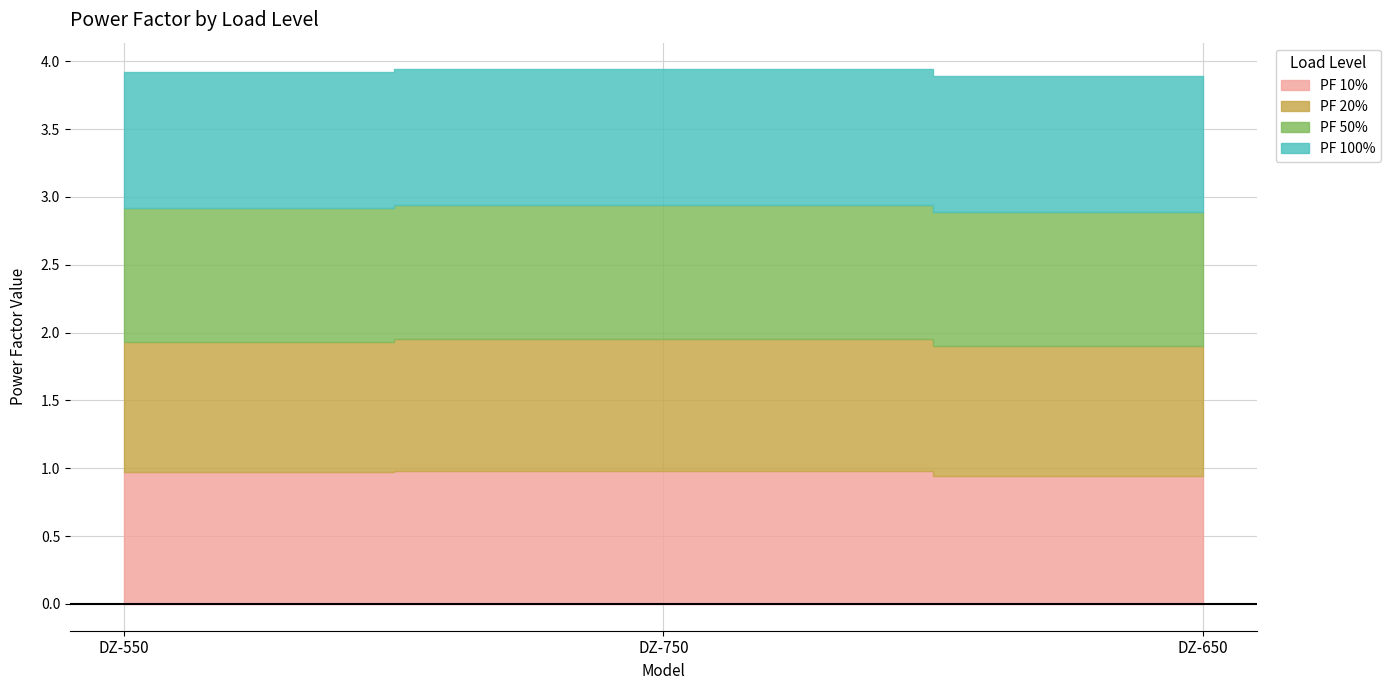

List the labels in order of PF 20% value, smallest first.

DZ-550, DZ-650, DZ-750